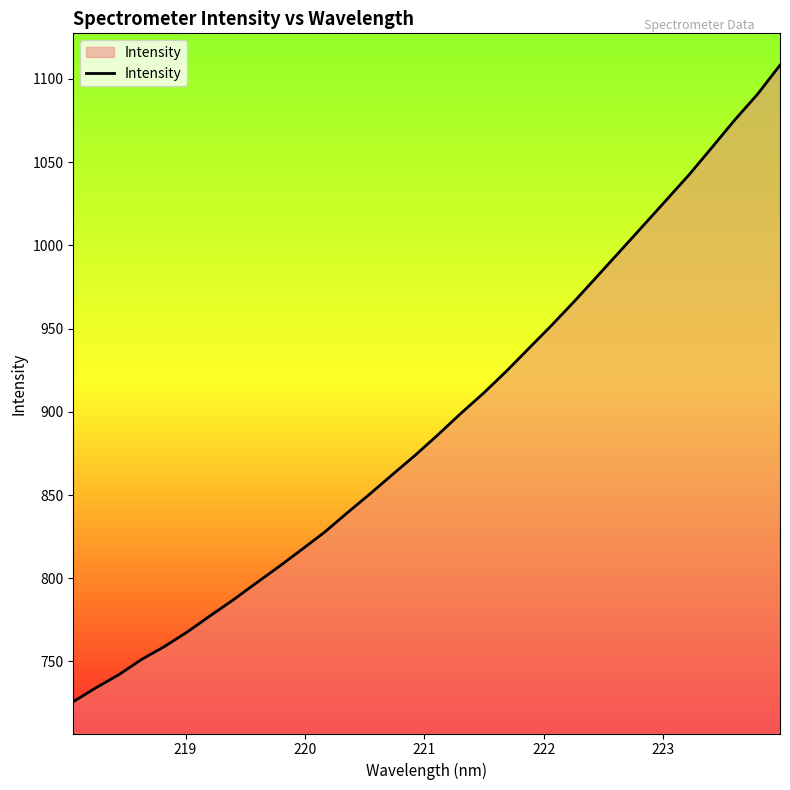

True or false: the data has more than 2 interior local peaks.

False